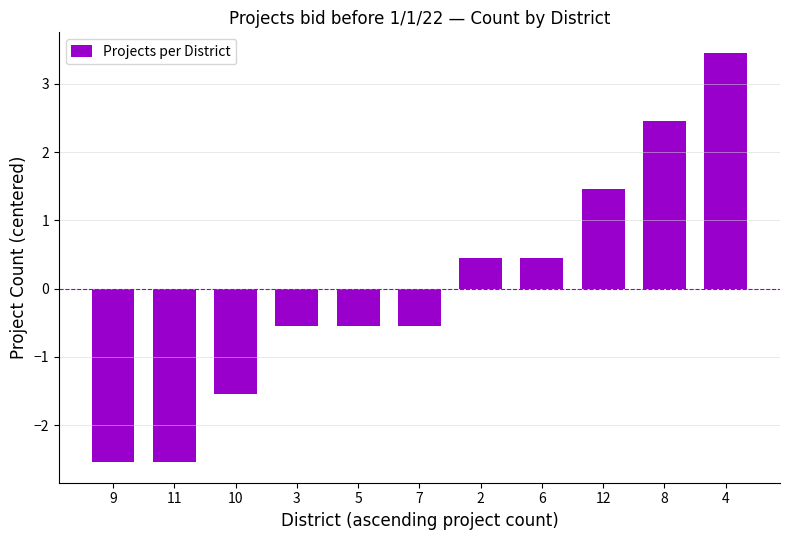

Read the value at 4.

3.5